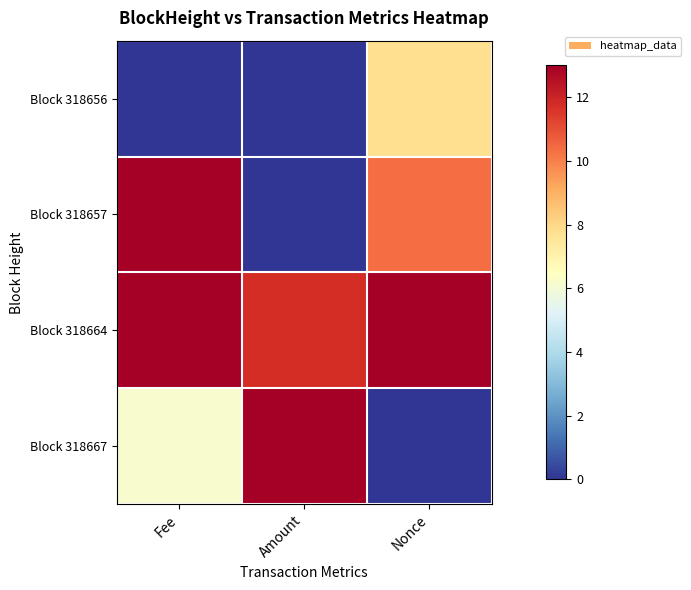

At which category is the sum across all series the highest?

Fee